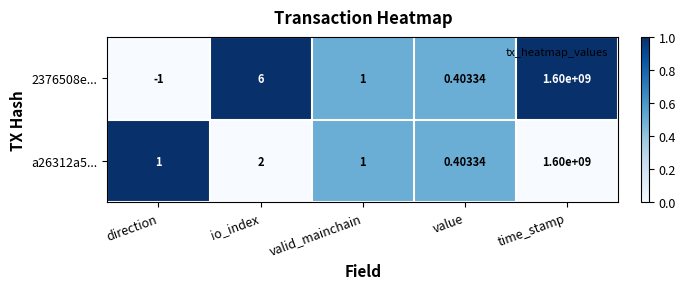

Where is 2376508e... nearest to the value 799999999?

io_index